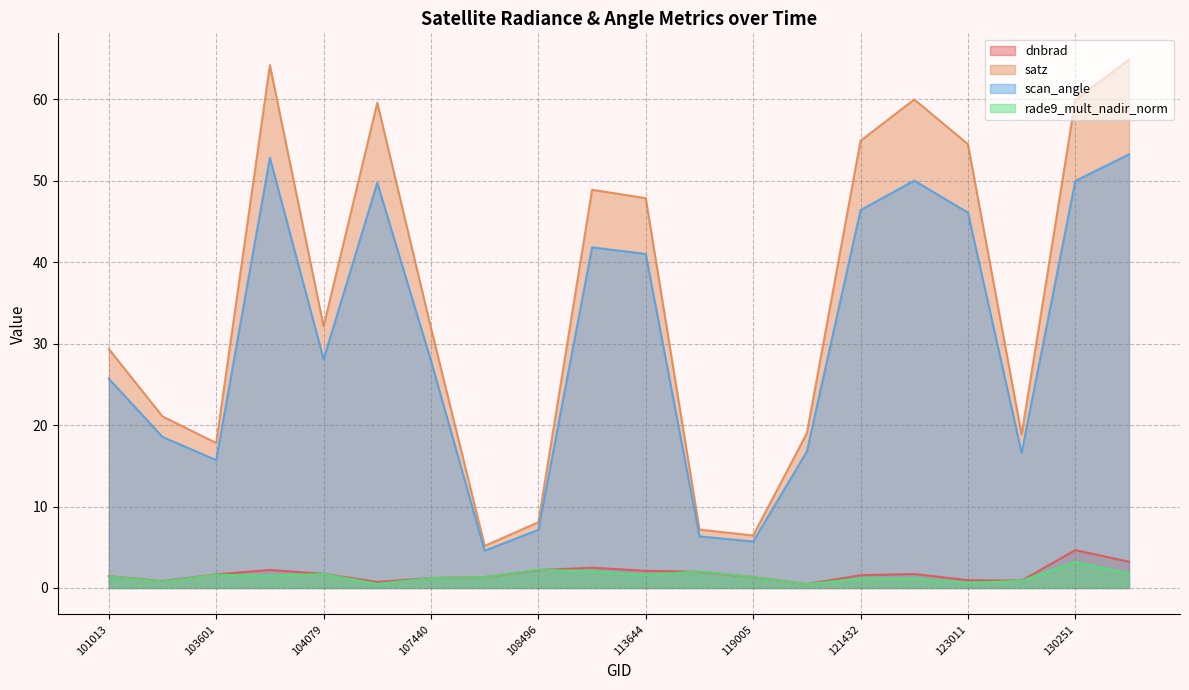

Rank the categories by satz value from highest to lowest.

131365, 103838, 122118, 130251, 104431, 121432, 123011, 109198, 113644, 104079, 107440, 101013, 103484, 120905, 123728, 103601, 108496, 114869, 119005, 107613